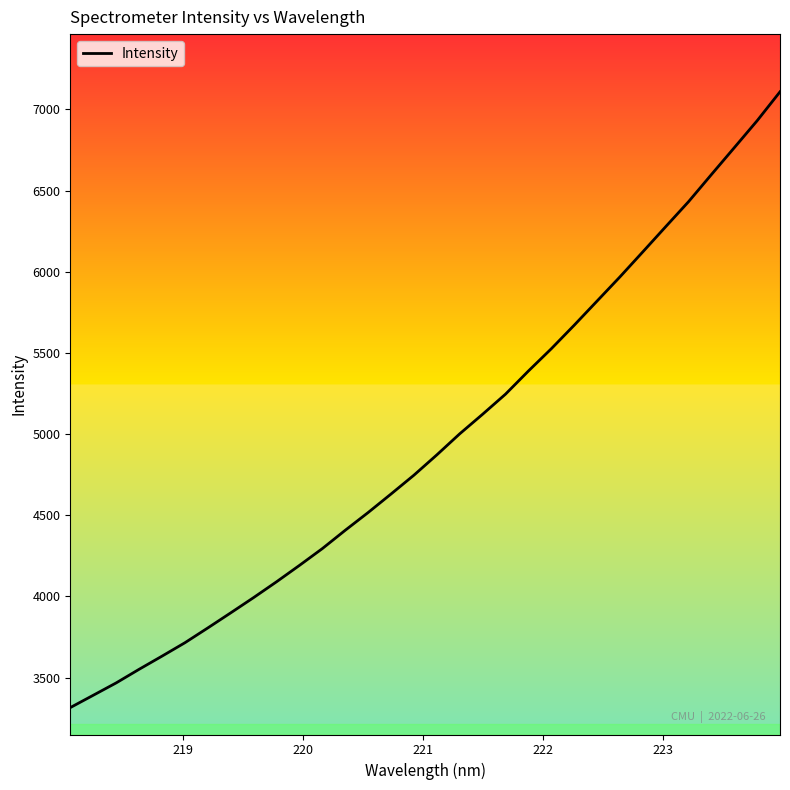

How many data points does each series have?

32